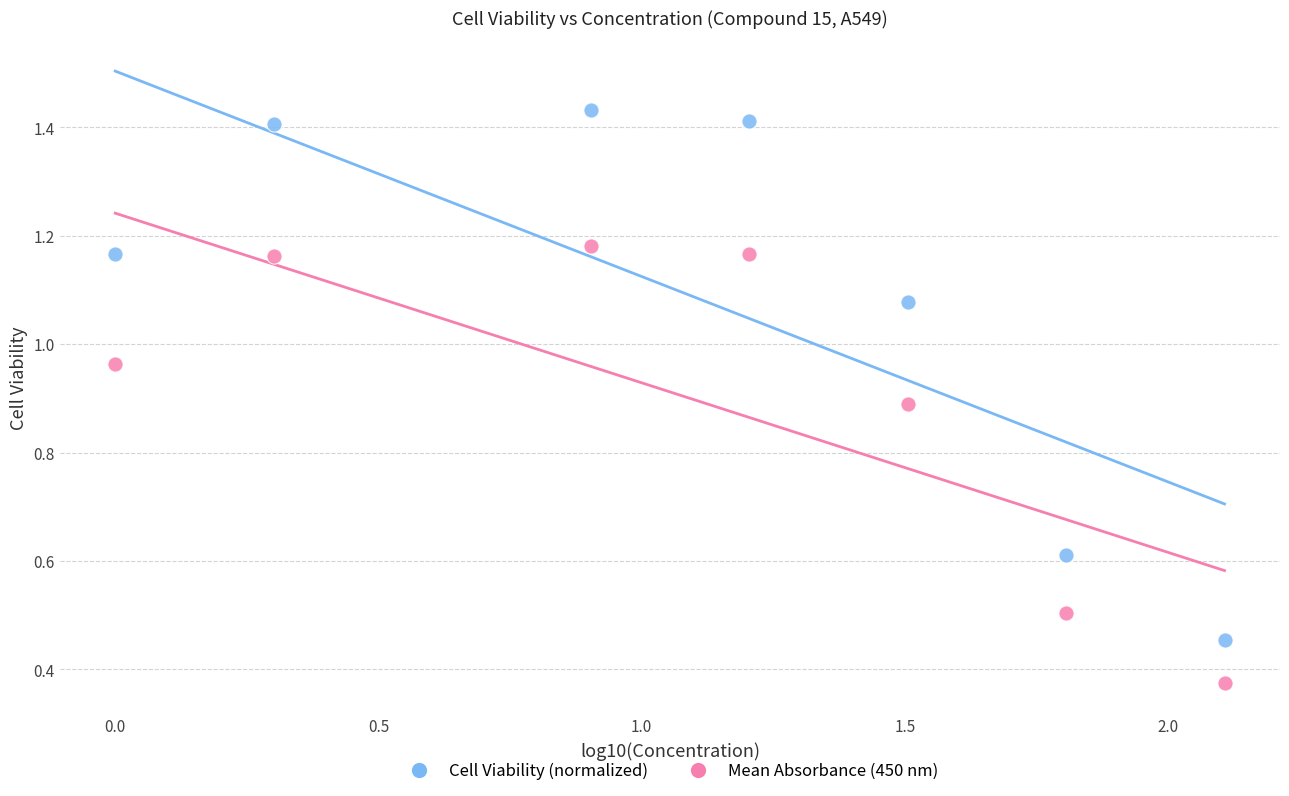

Which series reaches the minimum Y coordinate?

Mean Absorbance (450 nm)